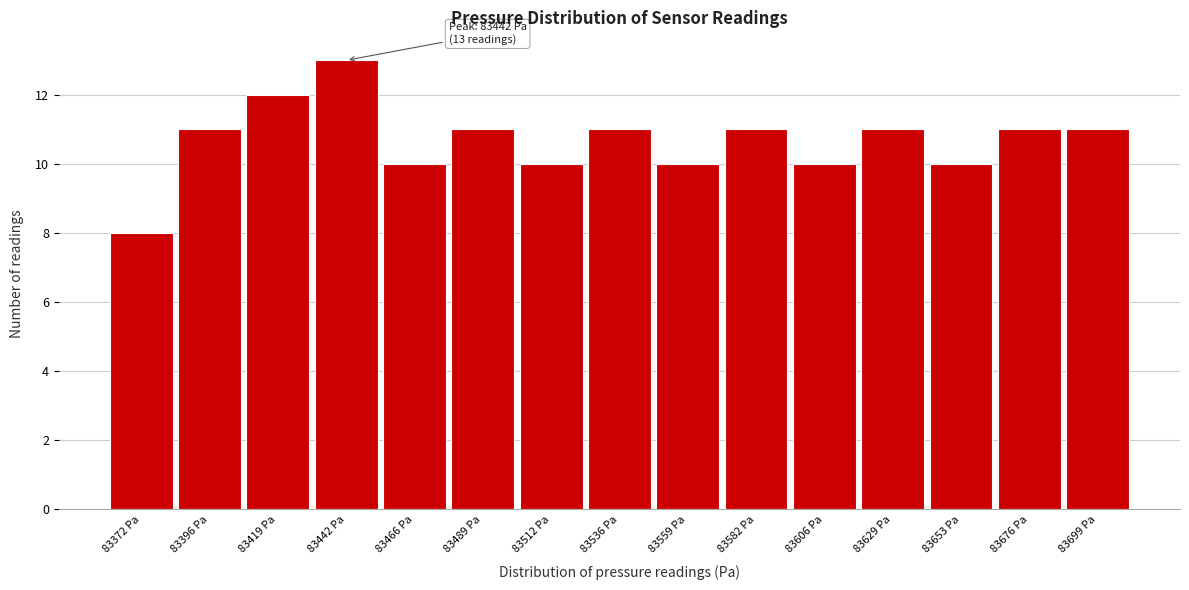

Reading right to left, list all the values displayed in this chart.

83699 Pa=11	83676 Pa=11	83653 Pa=10	83629 Pa=11	83606 Pa=10	83582 Pa=11	83559 Pa=10	83536 Pa=11	83512 Pa=10	83489 Pa=11	83466 Pa=10	83442 Pa=13	83419 Pa=12	83396 Pa=11	83372 Pa=8